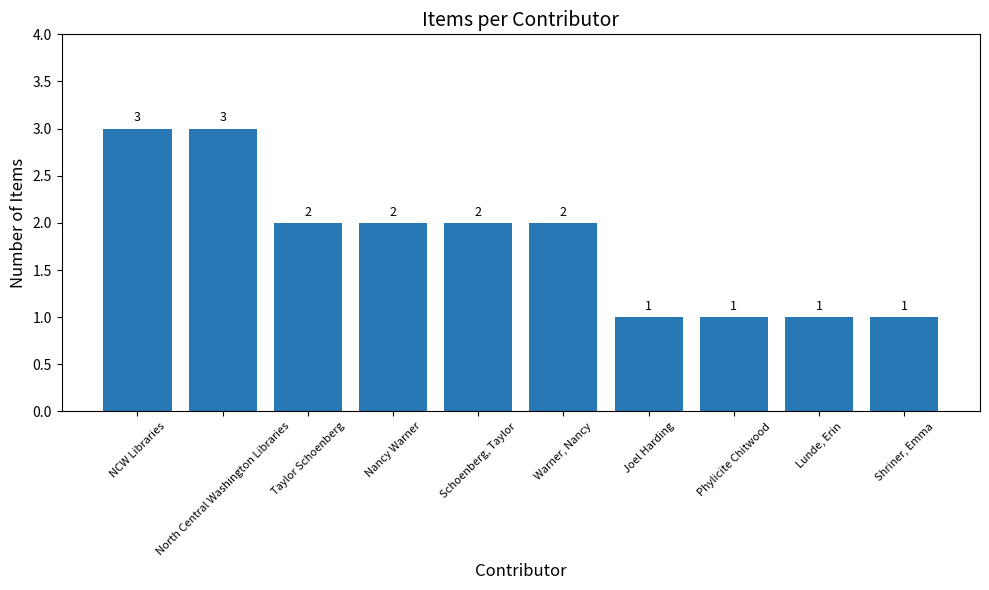

What is the label of the 8th bar from the left?

Phylicite Chitwood